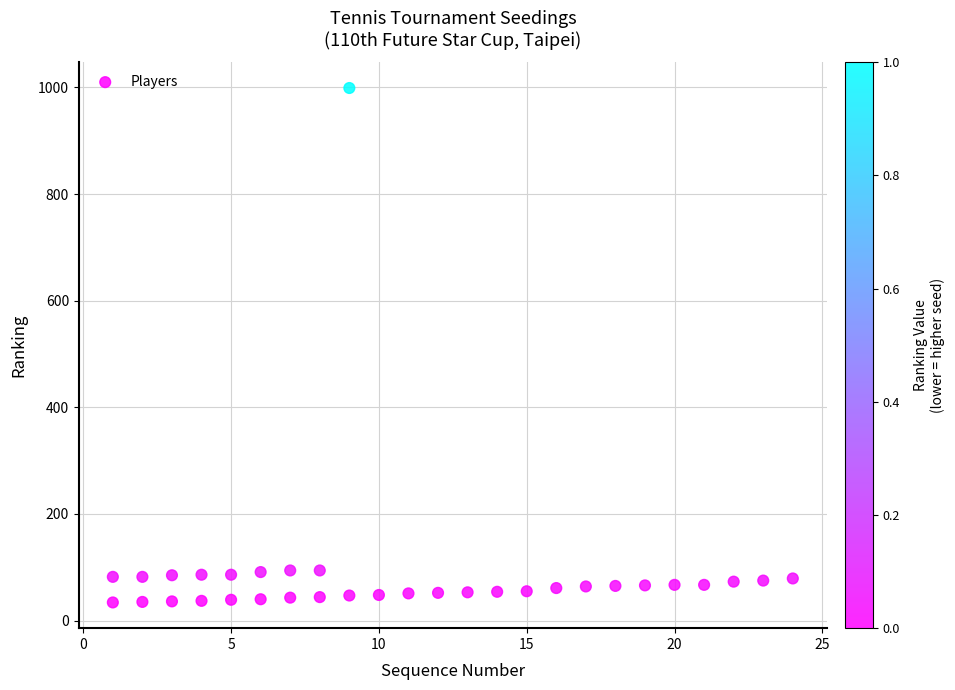

What is the range of Y values (max minus min)?

965